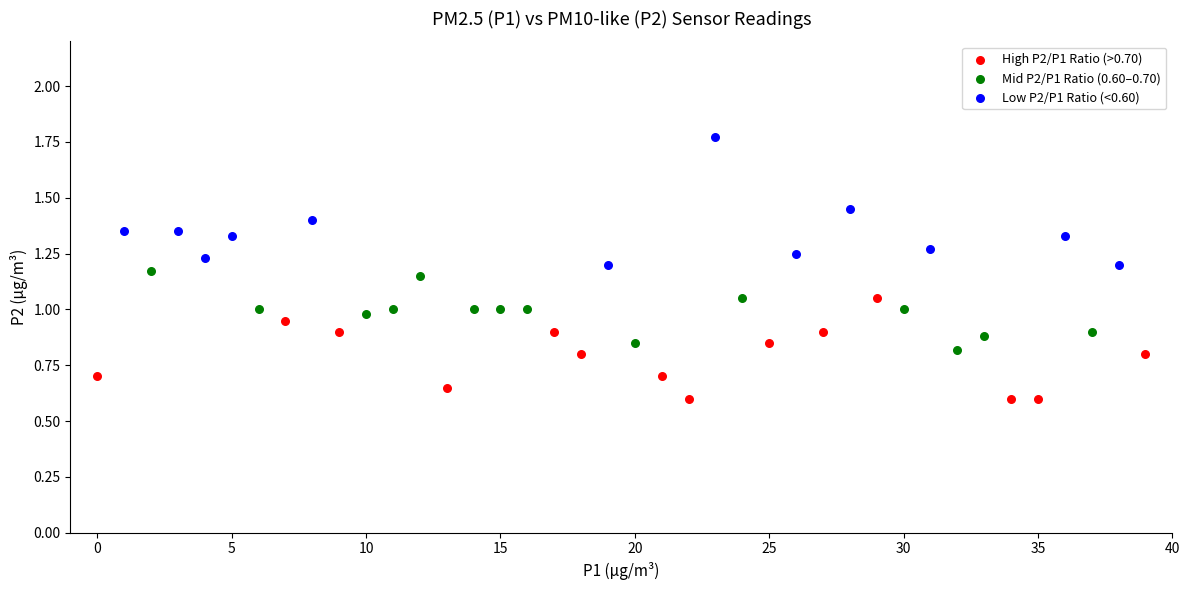

Which series has the widest spread of Y values?

Low P2/P1 Ratio (<0.60)